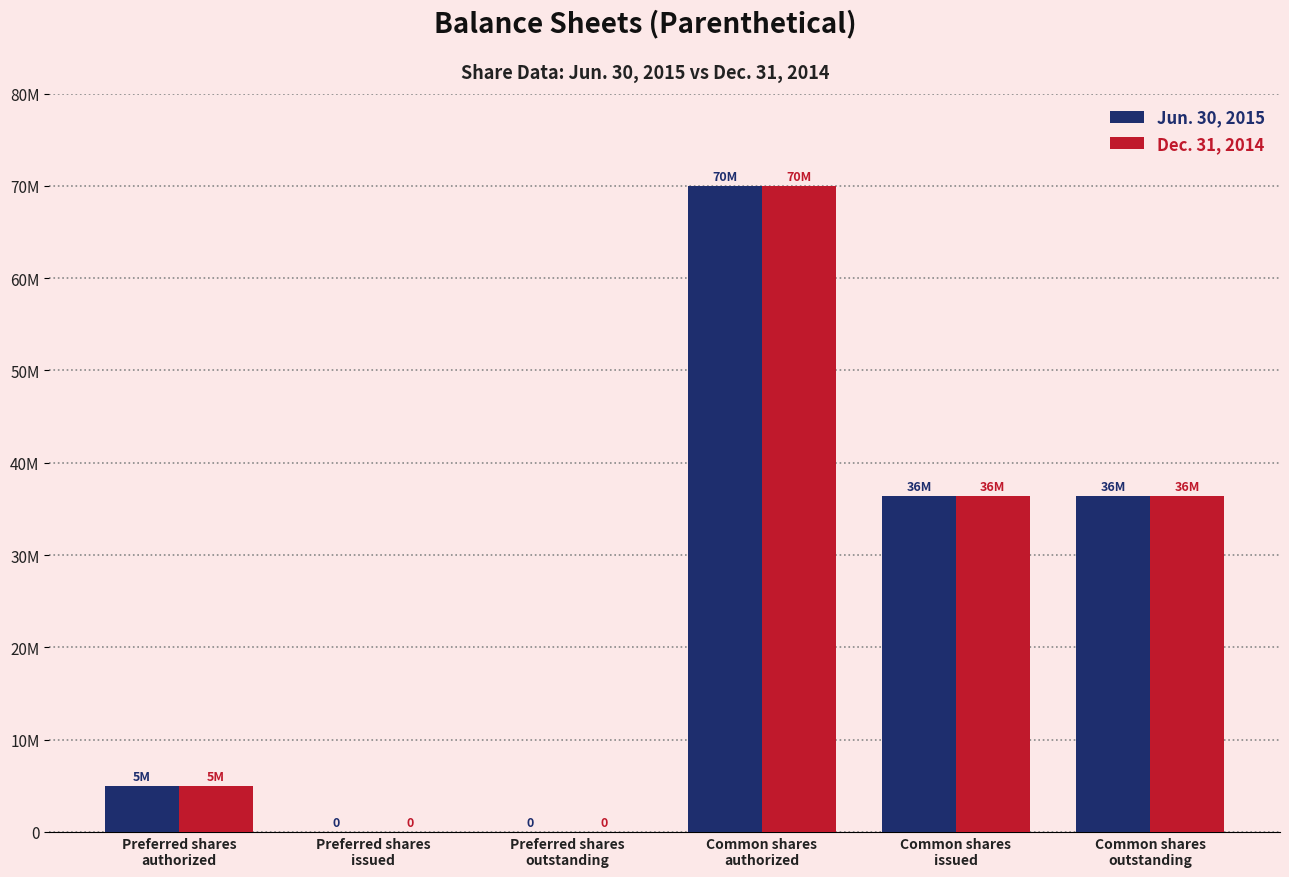

Where does the Dec. 31, 2014 series first go above 36443119?

Common shares
authorized